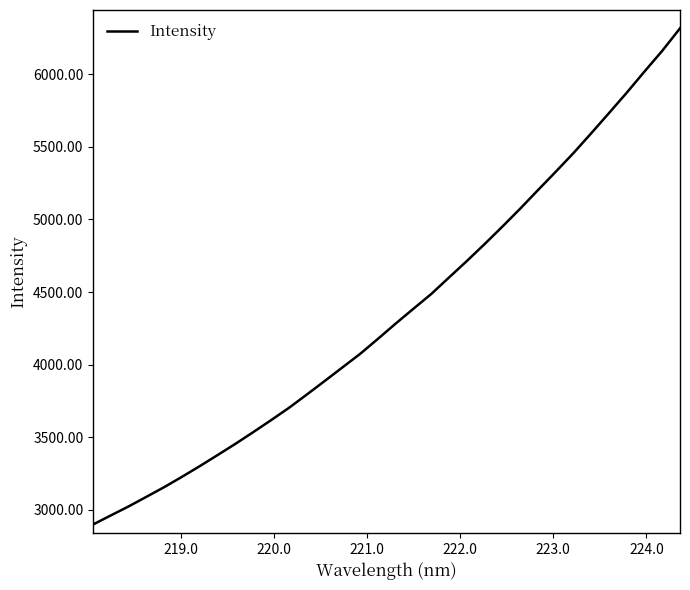

What is the difference between the maximum and minimum values?

3419.6